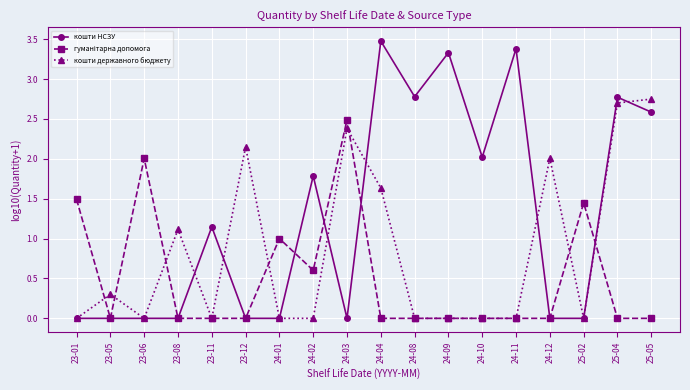

True or false: кошти НСЗУ has more than 1 interior local peaks.

True